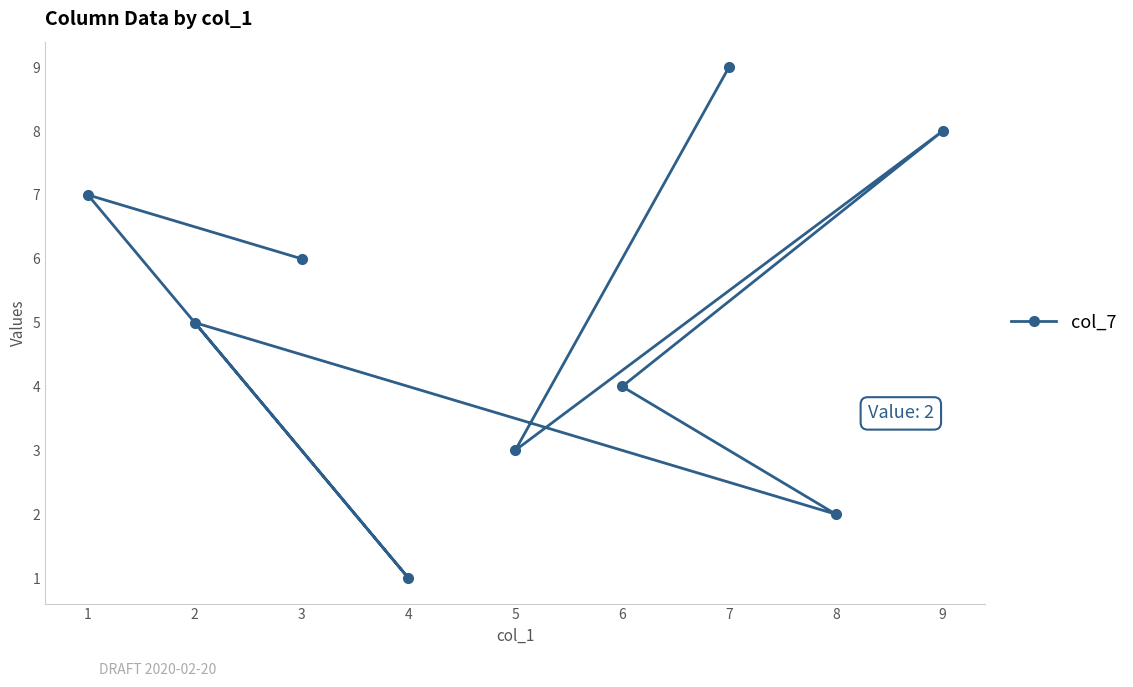

Is it true that the value at 9 is 8?

True